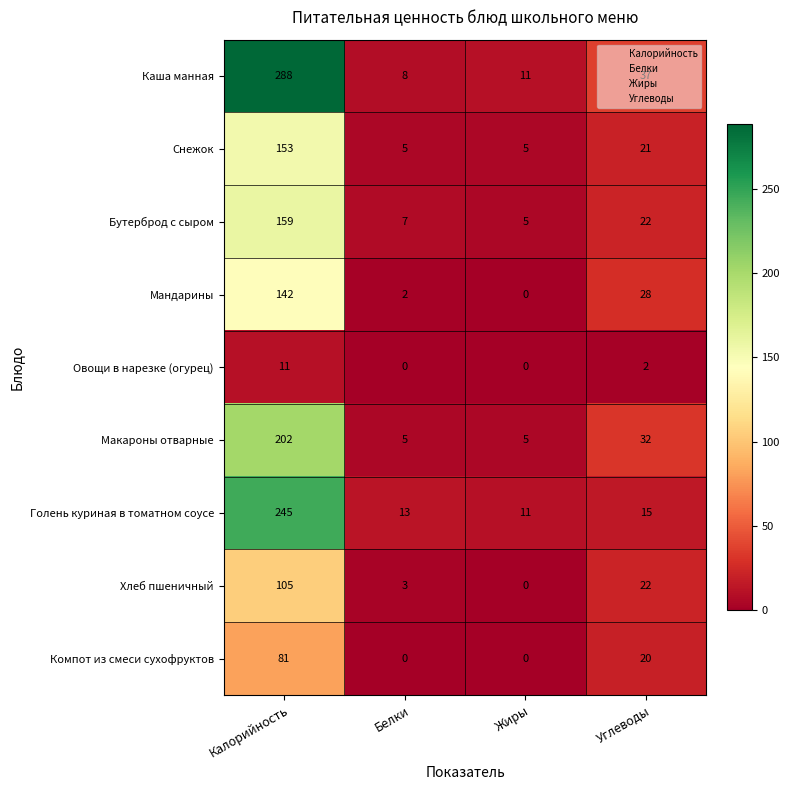

What is the difference between the highest and lowest values at Белки?

13